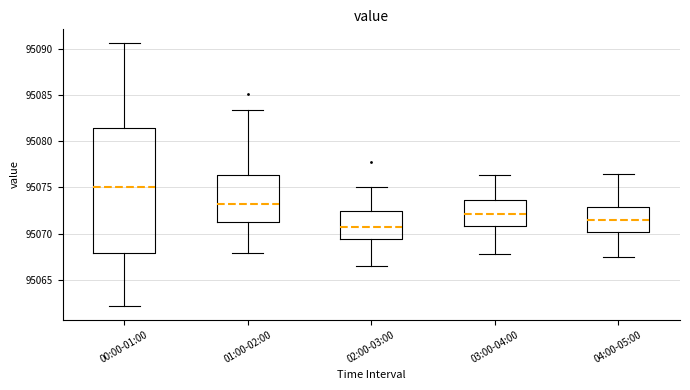

Where does the median line of the box for 03:00-04:00 sit on the y-axis? The values are not printed on the chart, so give them approximately, as read against the axis.

95072.0